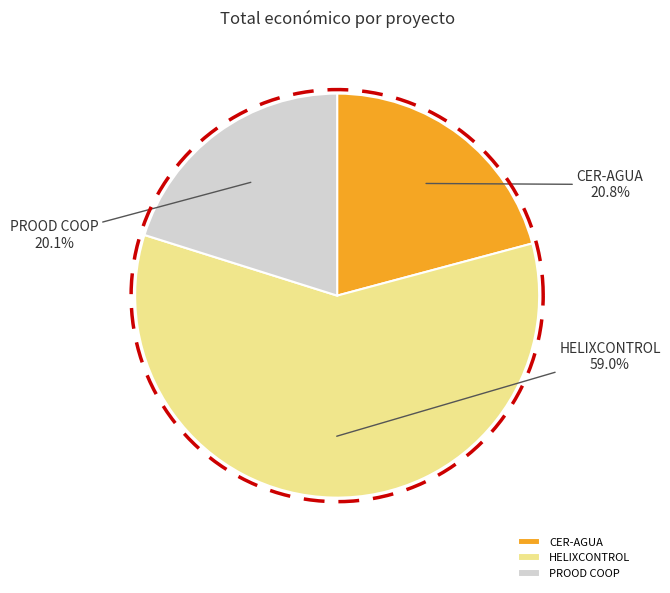

What percentage is the CER-AGUA slice, to the nearest percent?

21%